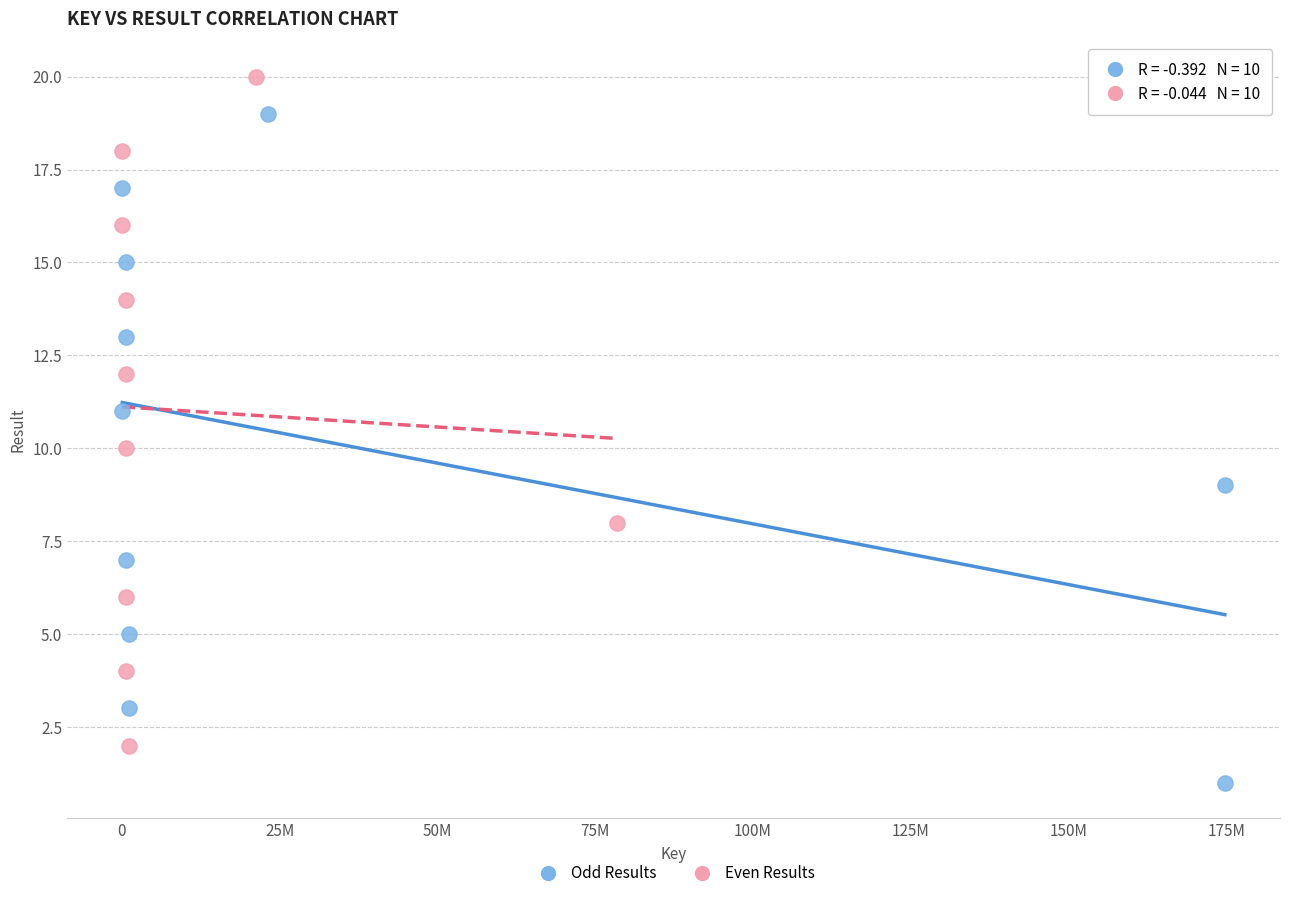

Which series reaches the minimum Y coordinate?

Odd Results